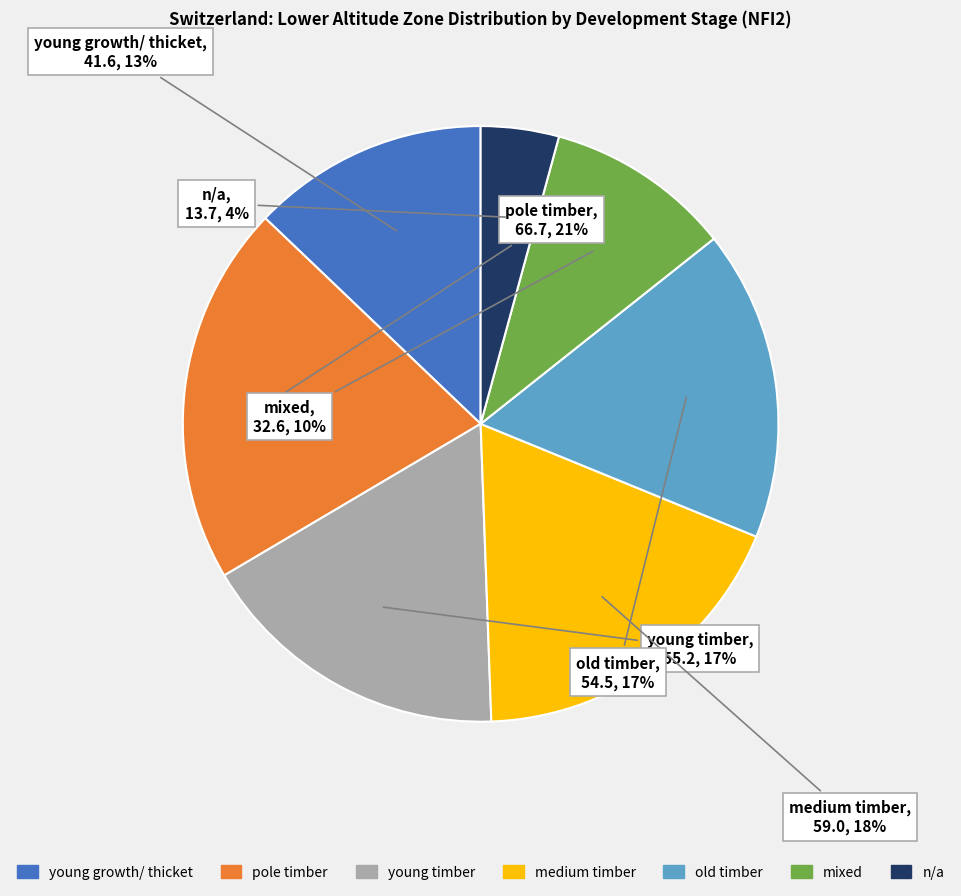

To the nearest percent, what is the difference between the mixed and pole timber slice percentages?

11%